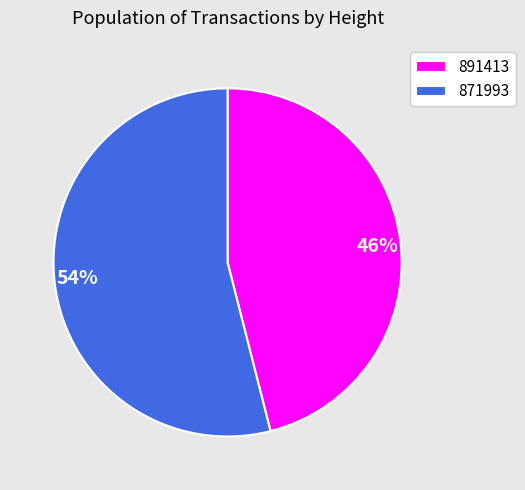

Rank the categories by value from highest to lowest.

871993, 891413